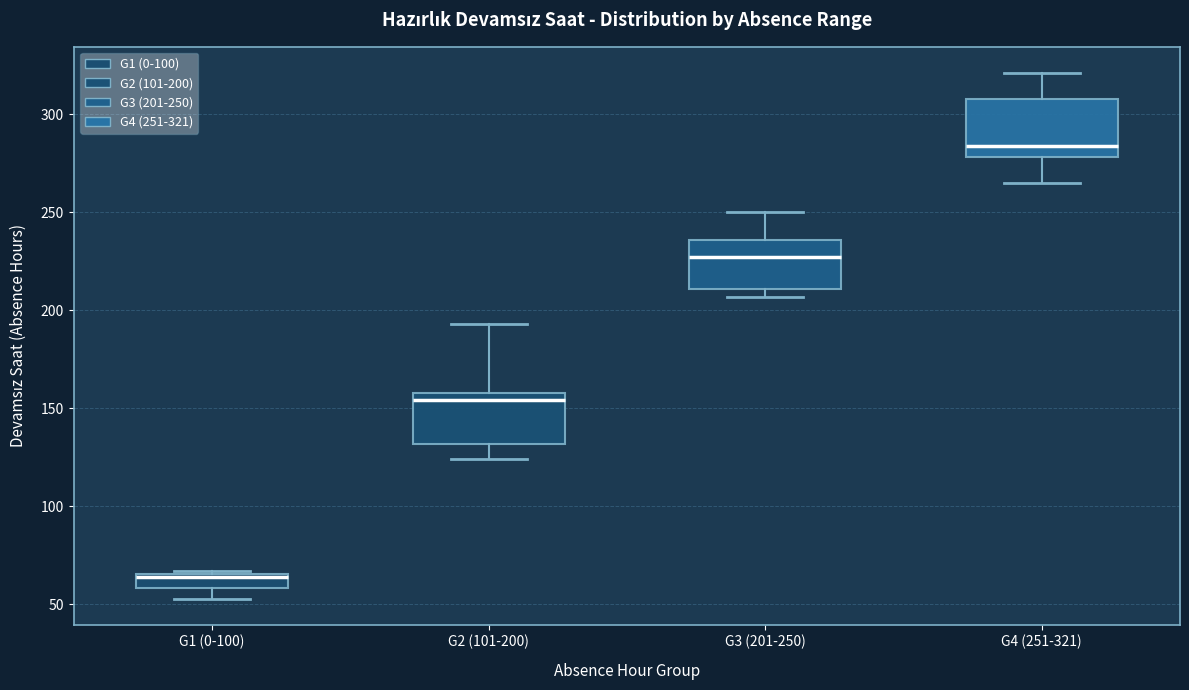

Where does the upper whisker of the box for G4 (251-321) end on the y-axis? The values are not printed on the chart, so give them approximately, as read against the axis.

320